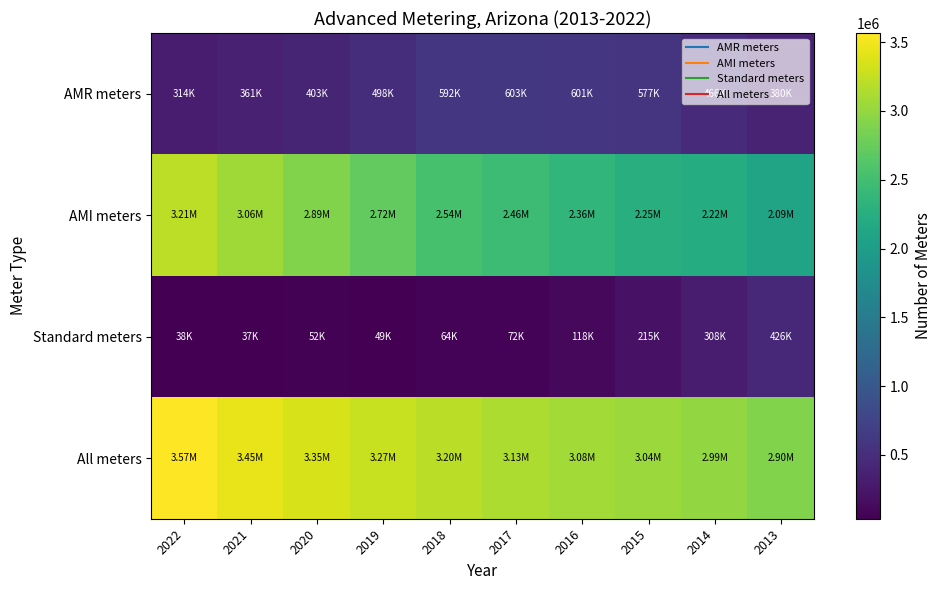

Reading left to right, what are all the values shown in this chart?

AMR meters: 2022=314012	2021=360582	2020=402532	2019=498155	2018=591930	2017=602569	2016=601464	2015=577165	2014=465753	2013=380098
AMI meters: 2022=3214157	2021=3056581	2020=2891555	2019=2717611	2018=2543996	2017=2458796	2016=2361096	2015=2250627	2014=2220125	2013=2091766
Standard meters: 2022=38190	2021=36639	2020=52241	2019=49390	2018=64284	2017=72243	2016=117642	2015=214504	2014=307885	2013=425751
All meters: 2022=3566359	2021=3453802	2020=3346328	2019=3265156	2018=3200210	2017=3133608	2016=3080202	2015=3042296	2014=2993763	2013=2897615